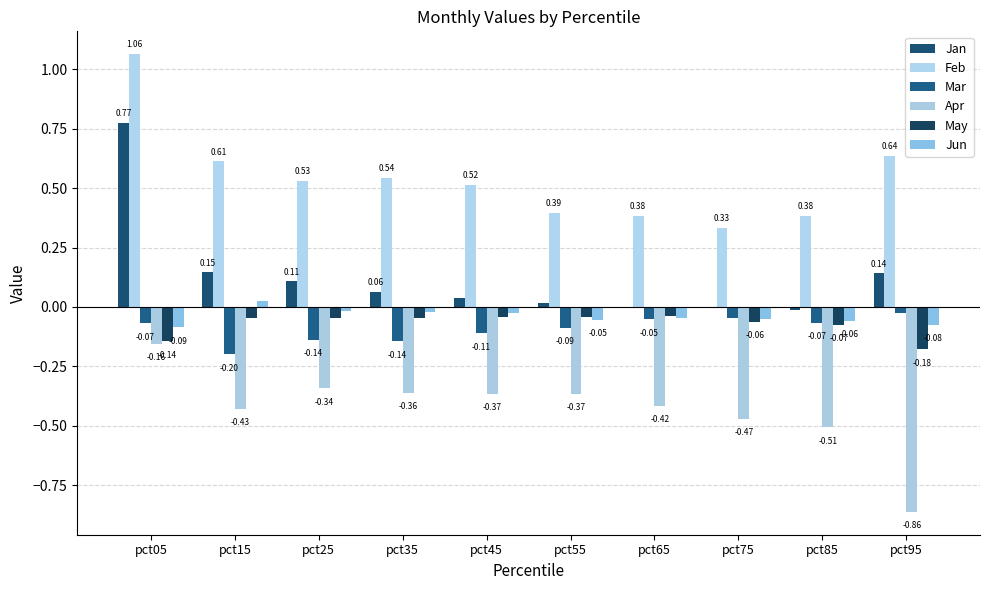

Is the value of Mar at pct55 greater than the value of Apr at pct55?

Yes